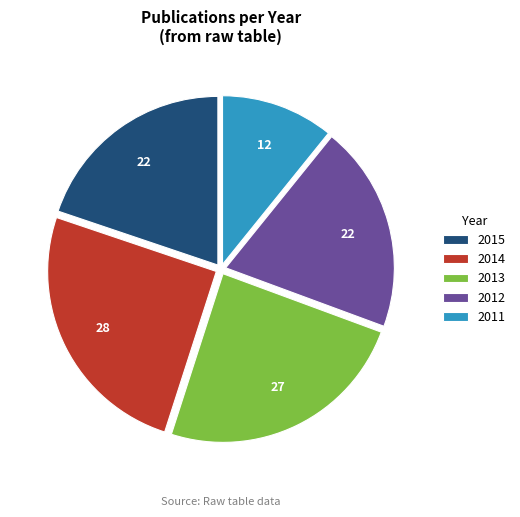

How many segments does this pie chart have?

5